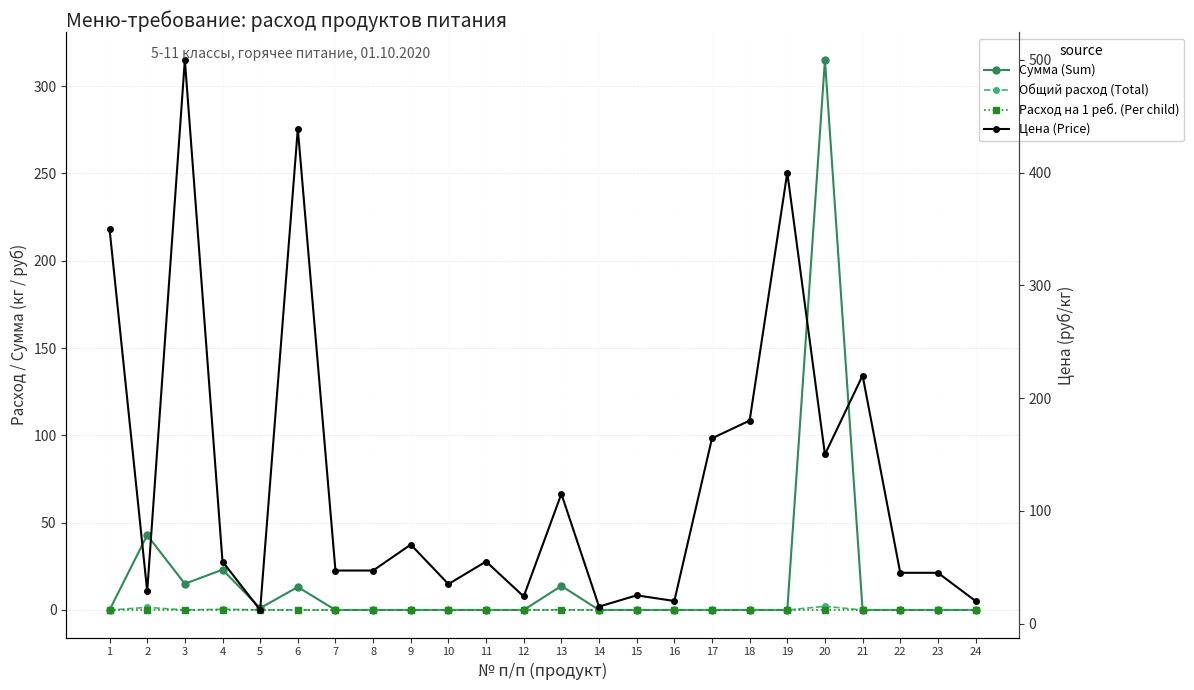

Which category has the lowest value in the Цена (Price) series?

5